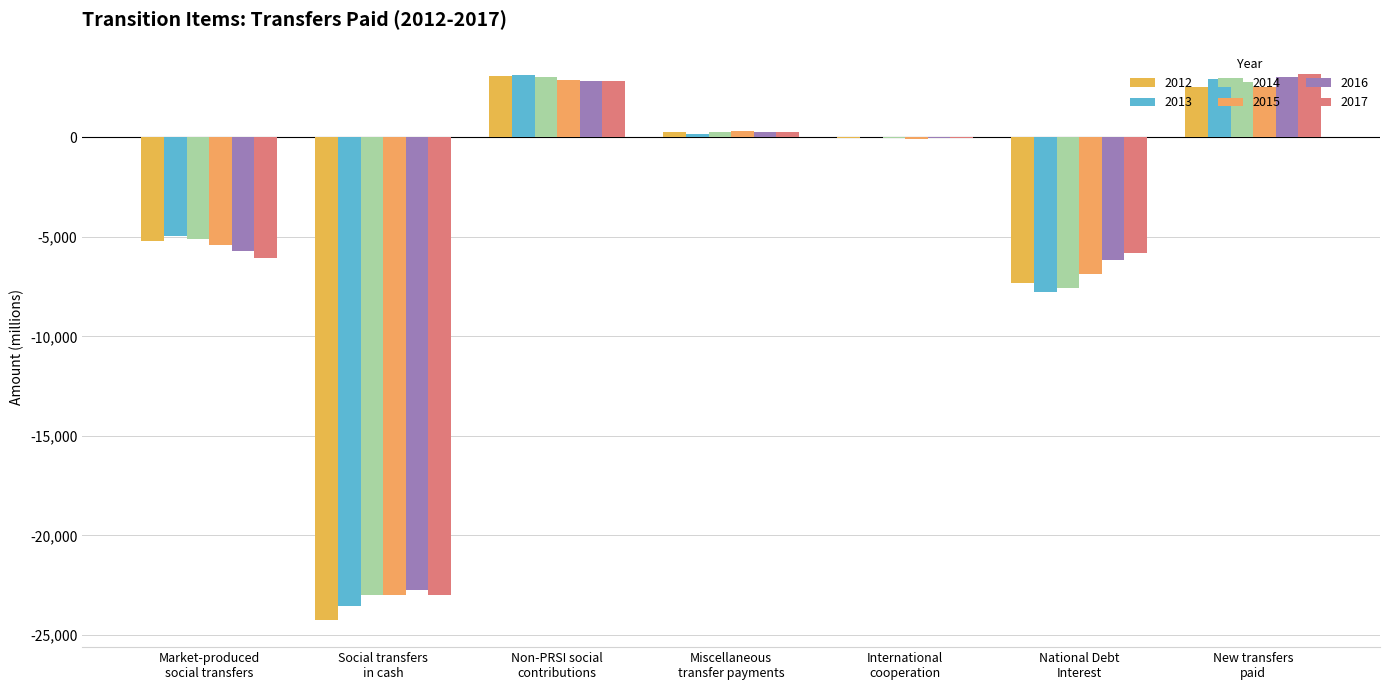

What is the difference between the maximum and second lowest values in the 2014 series?

10625